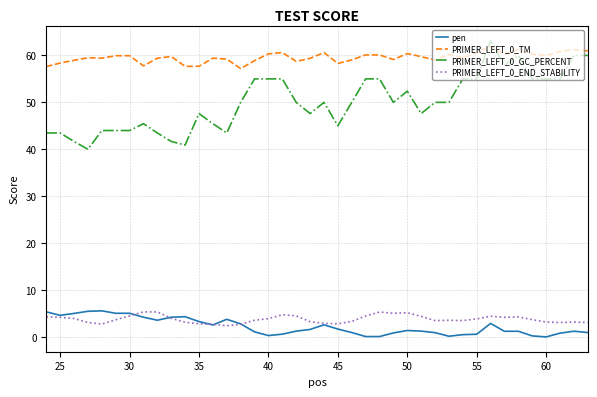

True or false: PRIMER_LEFT_0_GC_PERCENT and pen cross at least once.

False